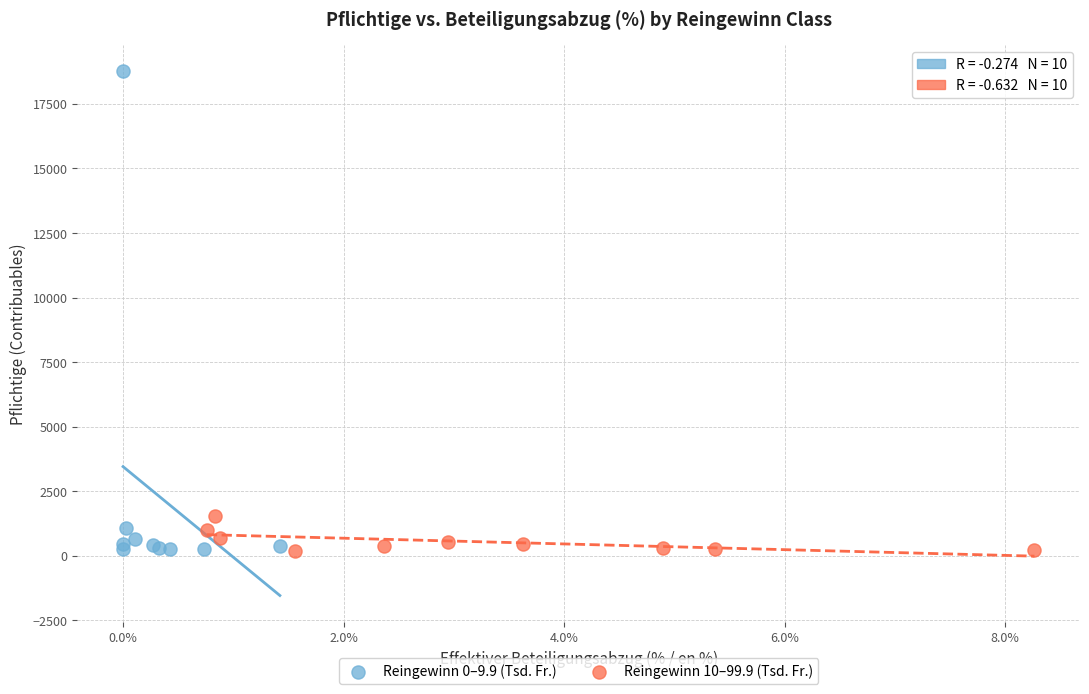

Which series reaches the maximum Y coordinate?

Reingewinn 0–9.9 (Tsd. Fr.)